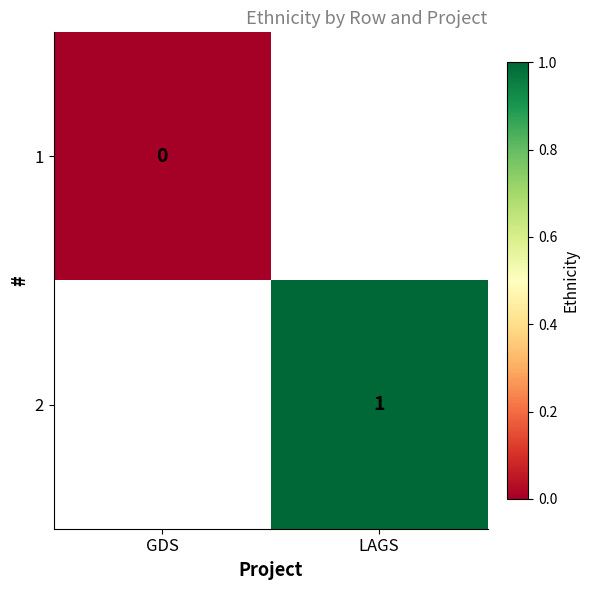

Is it true that 2 equals 1 at LAGS?

True